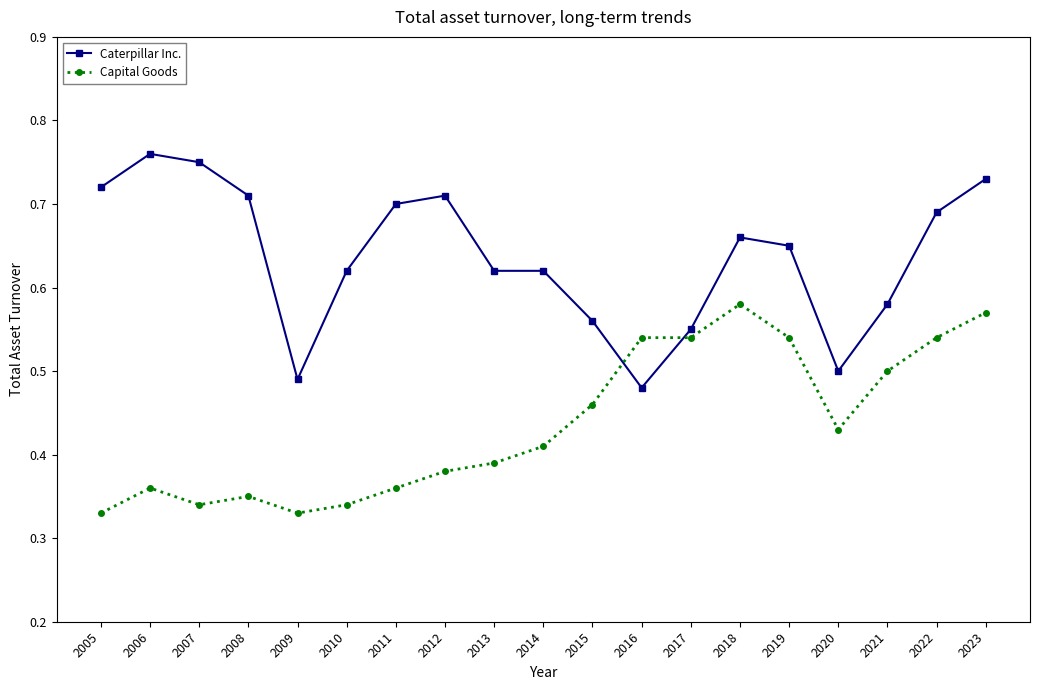

Rank the series by their average value, from lowest to highest.

Capital Goods, Caterpillar Inc.